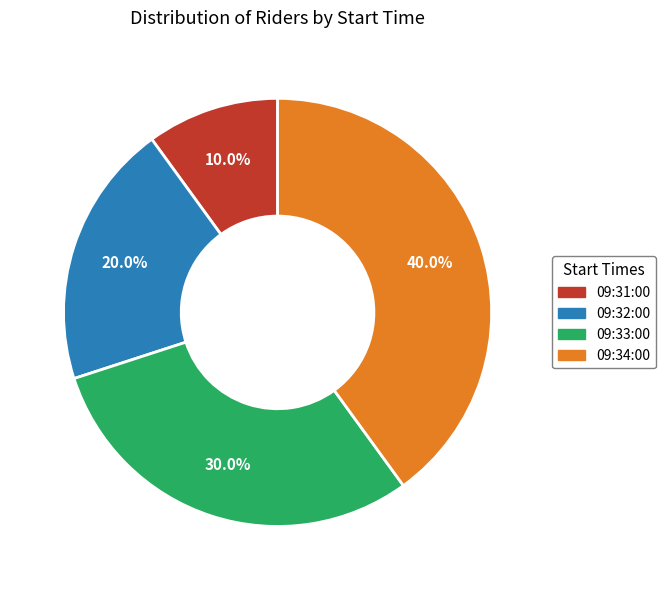

The 09:34:00 slice represents 51% of the pie. True or false?

False